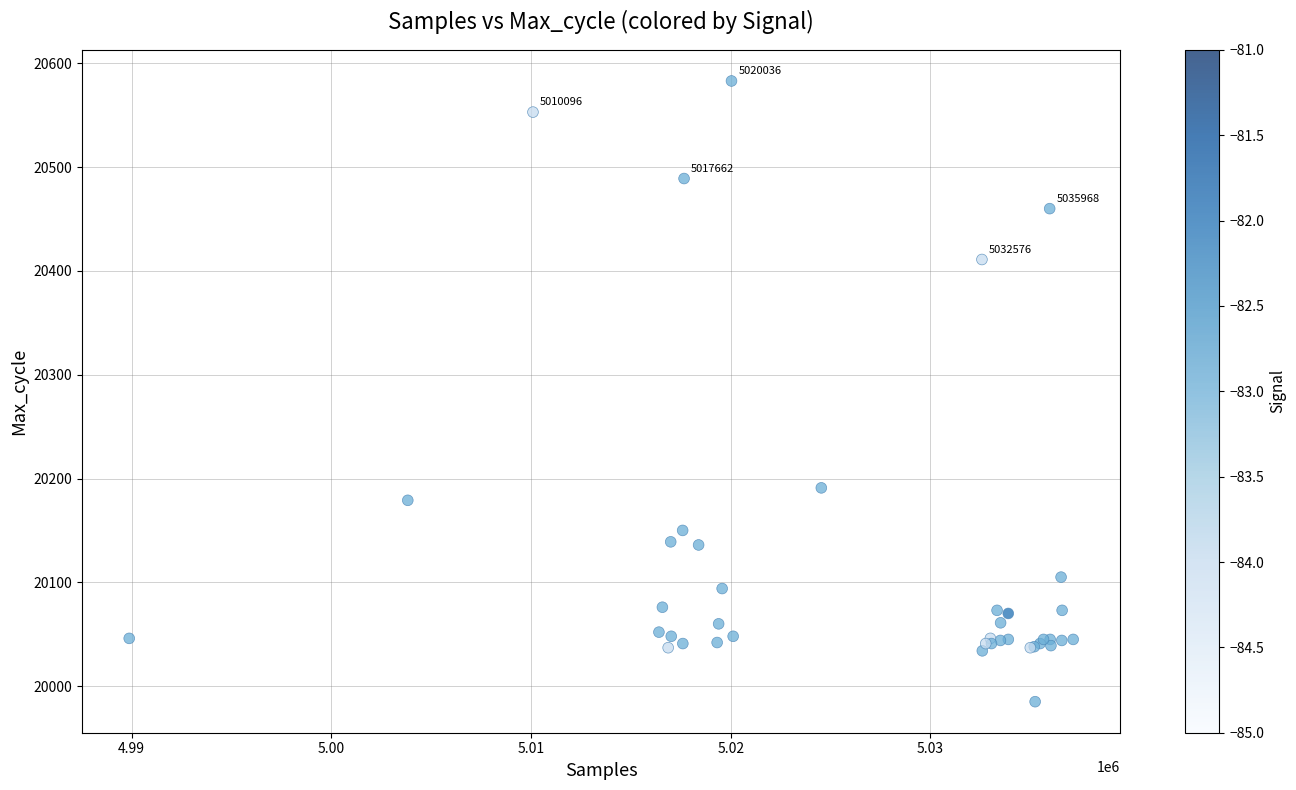

What Y value in the scatter plot is closest to 20284?

20191